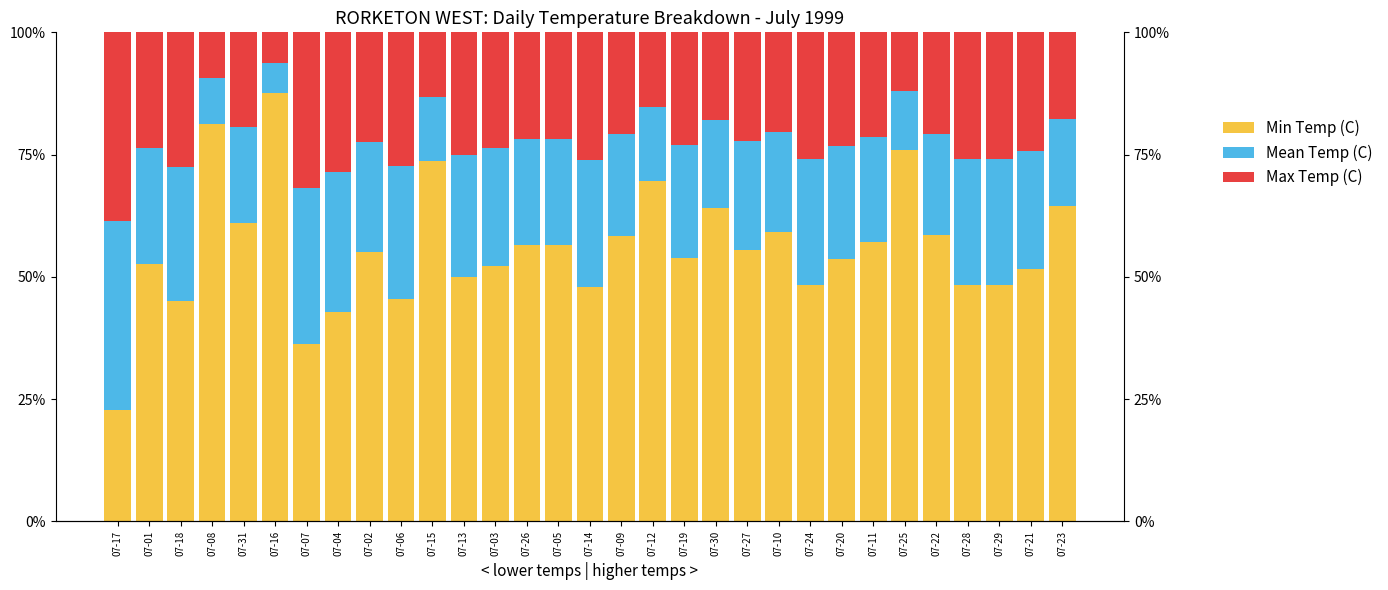

How many bars are there in total?

93